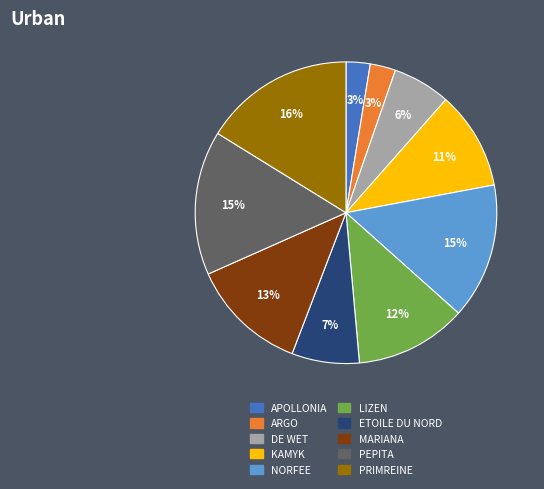

How many slices are in this pie chart?

10